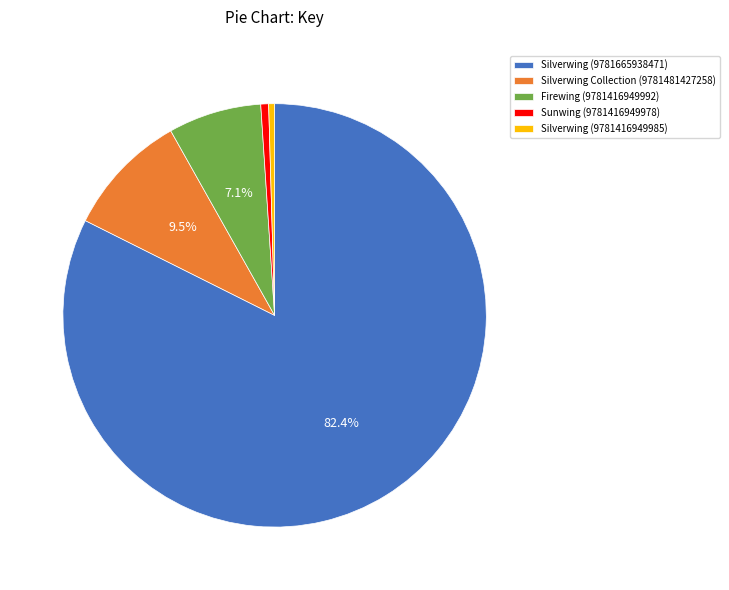

Is it true that Firewing (9781416949992) is 7% of the pie?

True